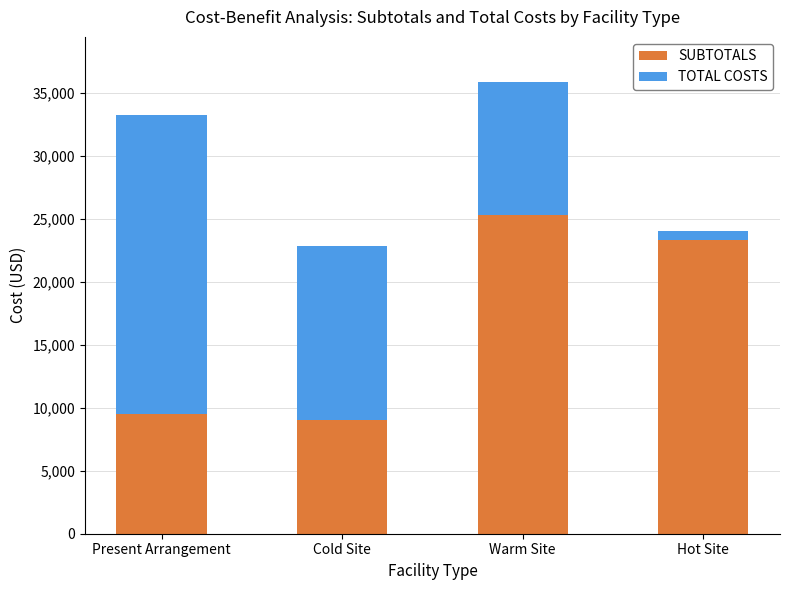

What is the total value across all series at Cold Site?

22860.0